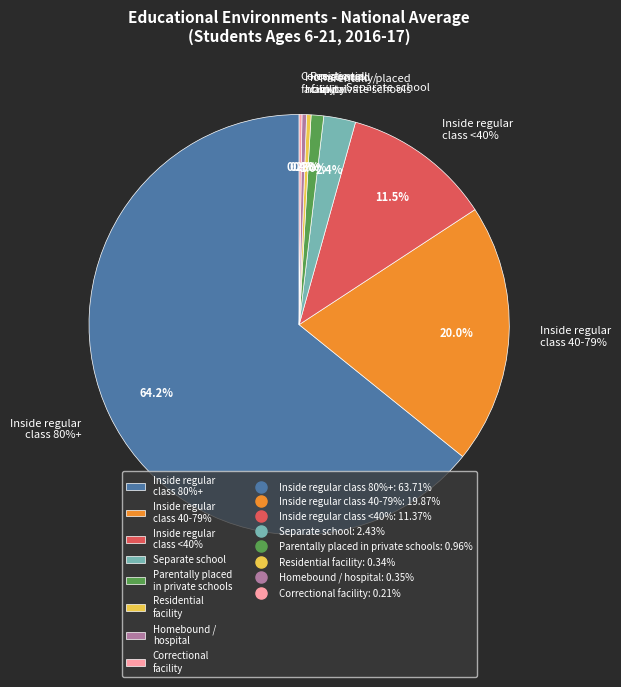

Which slice is the largest?

Inside regular class 80% or more